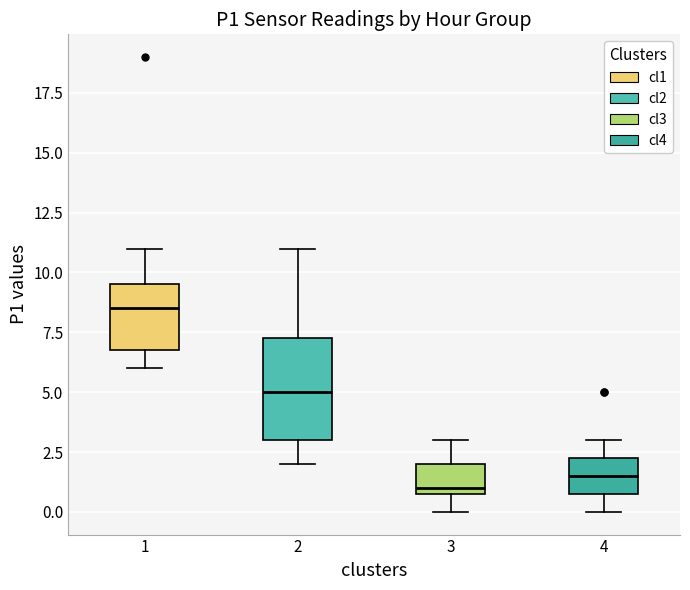

Which box is the tallest, from its lower edge to its upper edge?

2